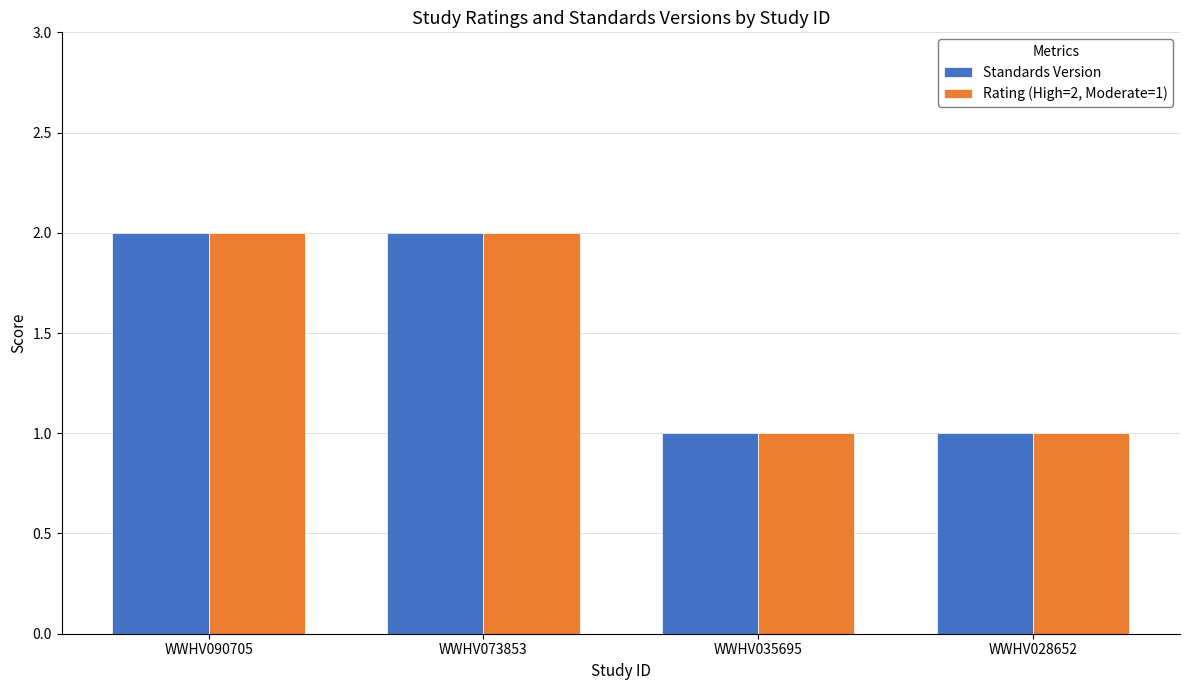

What value does the Rating (High=2, Moderate=1) series have at WWHV028652?

1